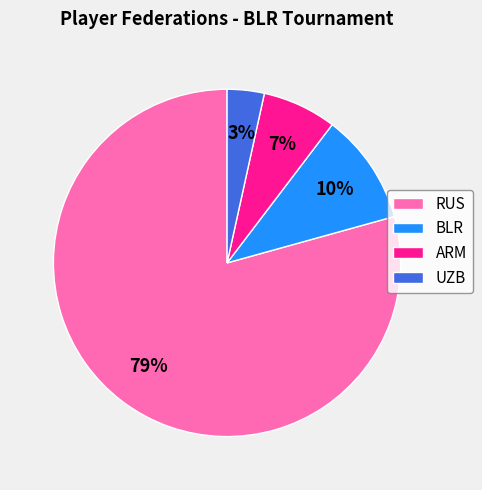

To the nearest percent, what is the combined percentage of RUS and UZB?

83%